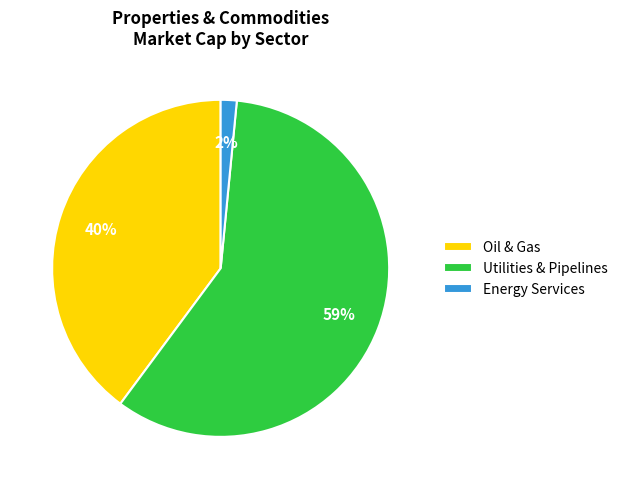

The Energy Services slice represents 2% of the pie. True or false?

True